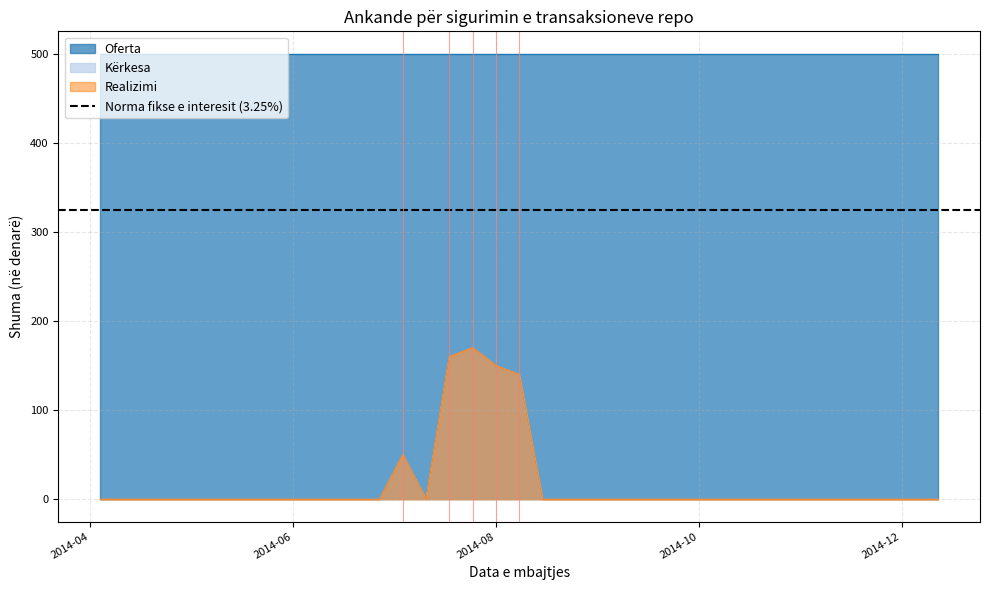

Which series has the largest range (max minus min)?

Kërkesa